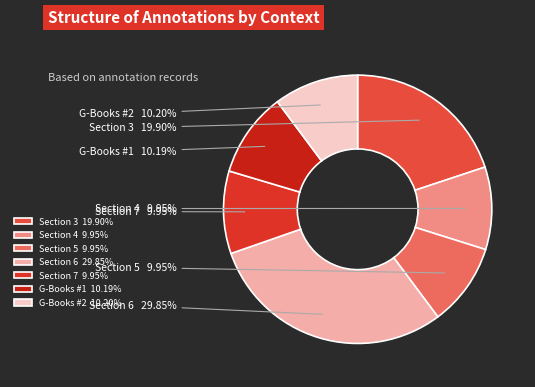

Approximately how many times larger is the value at Section 6 compared to G-Books #1?

2.9